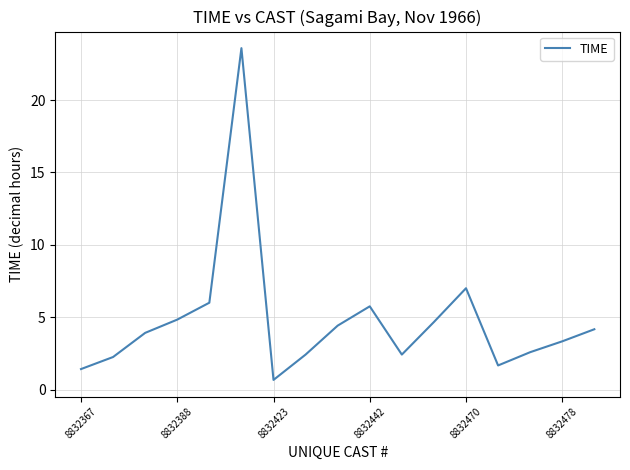

What is the minimum value shown in the chart?

0.7